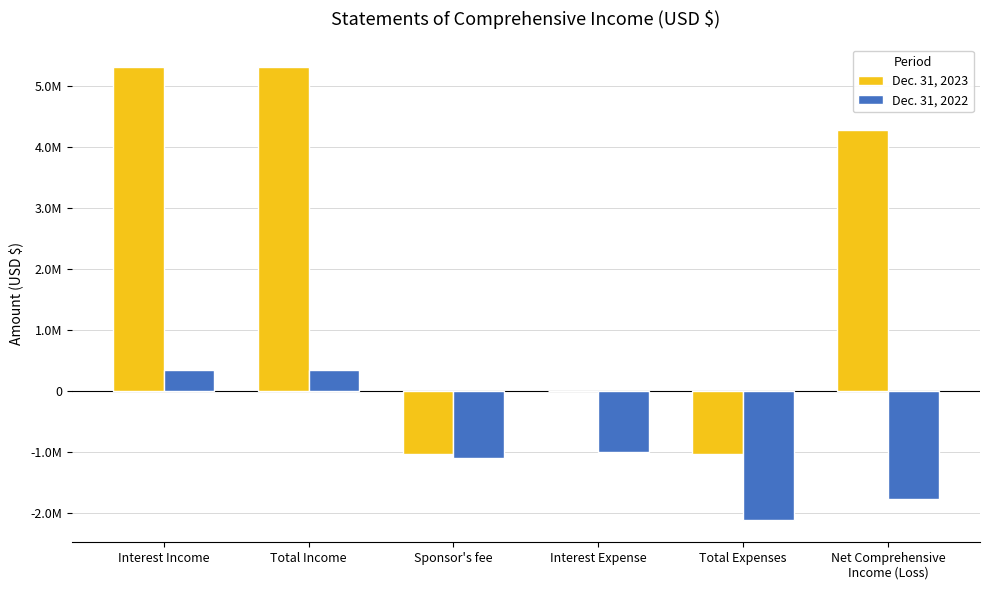

Reading left to right, what are all the values shown in this chart?

Dec. 31, 2023: 5303725	5303725	-1034961	0	-1034961	4268764
Dec. 31, 2022: 330793	330793	-1108325	-1008181	-2116506	-1785713